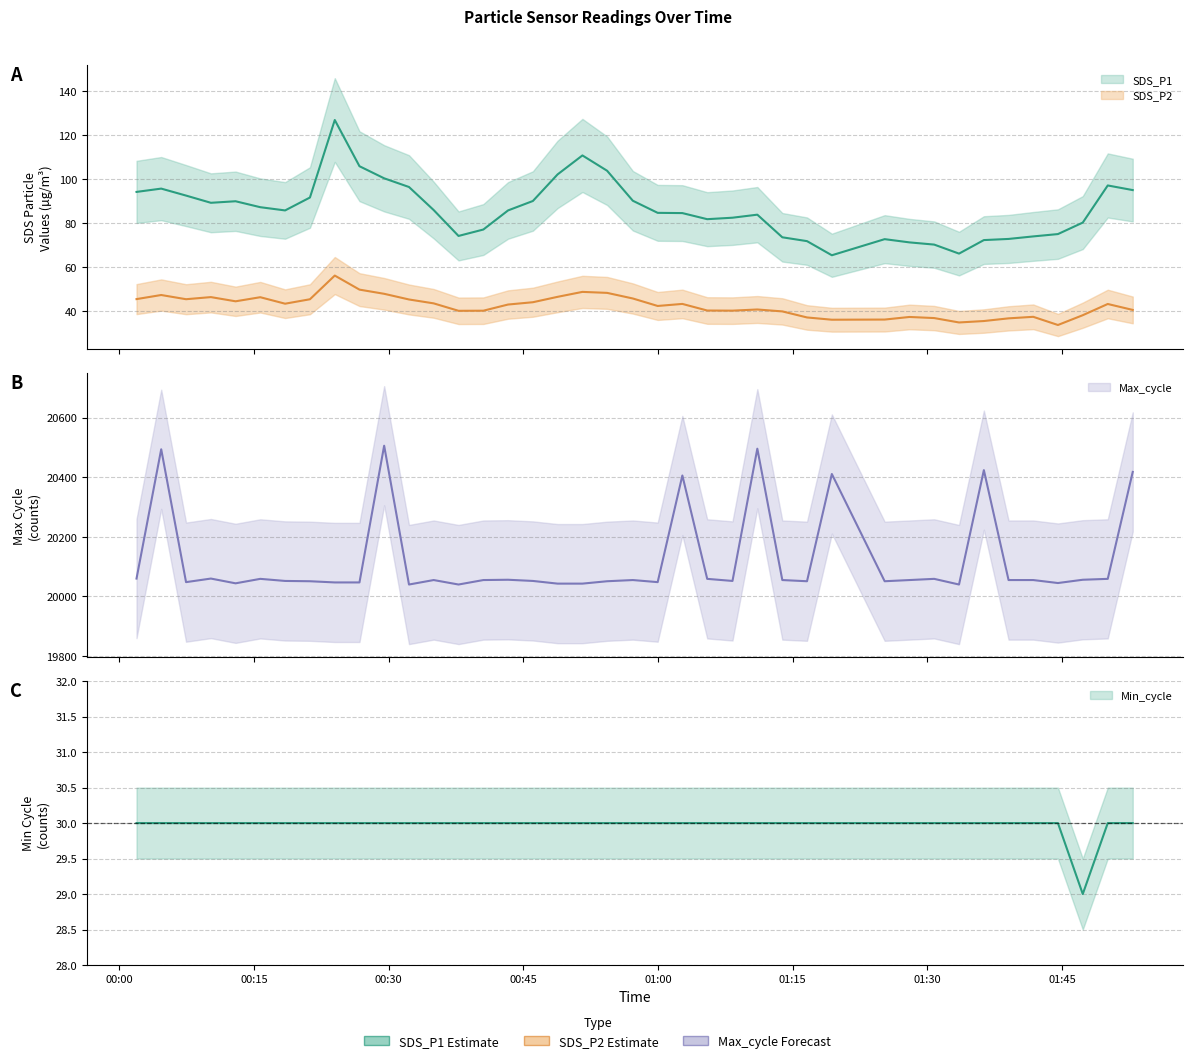

True or false: SDS_P1 and Min_cycle intersect in this chart.

False